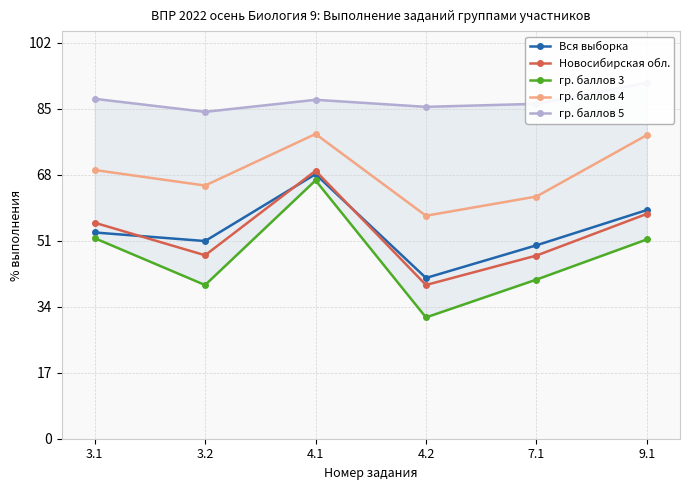

Rank the series at 3.2 from lowest to highest value.

гр. баллов 3, Новосибирская обл., Вся выборка, гр. баллов 4, гр. баллов 5